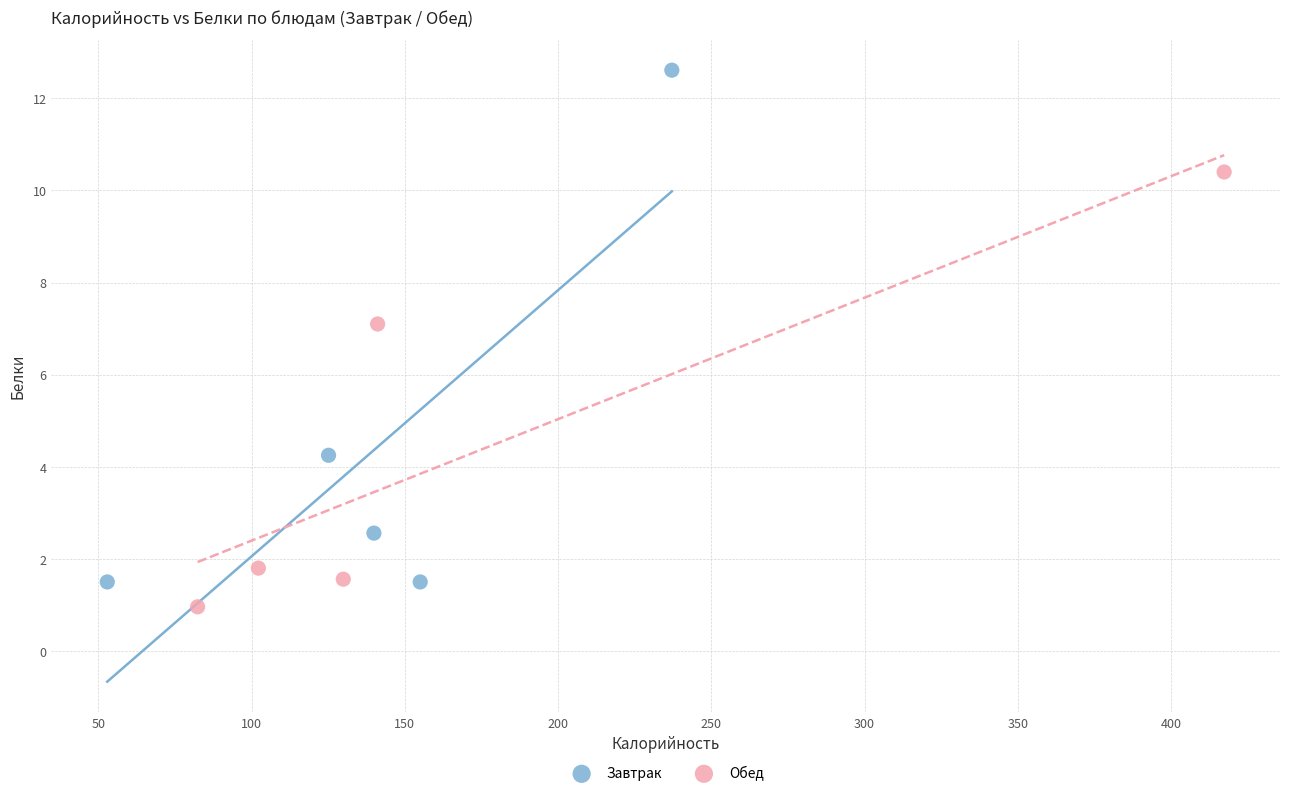

Which series has the widest spread of Y values?

Завтрак